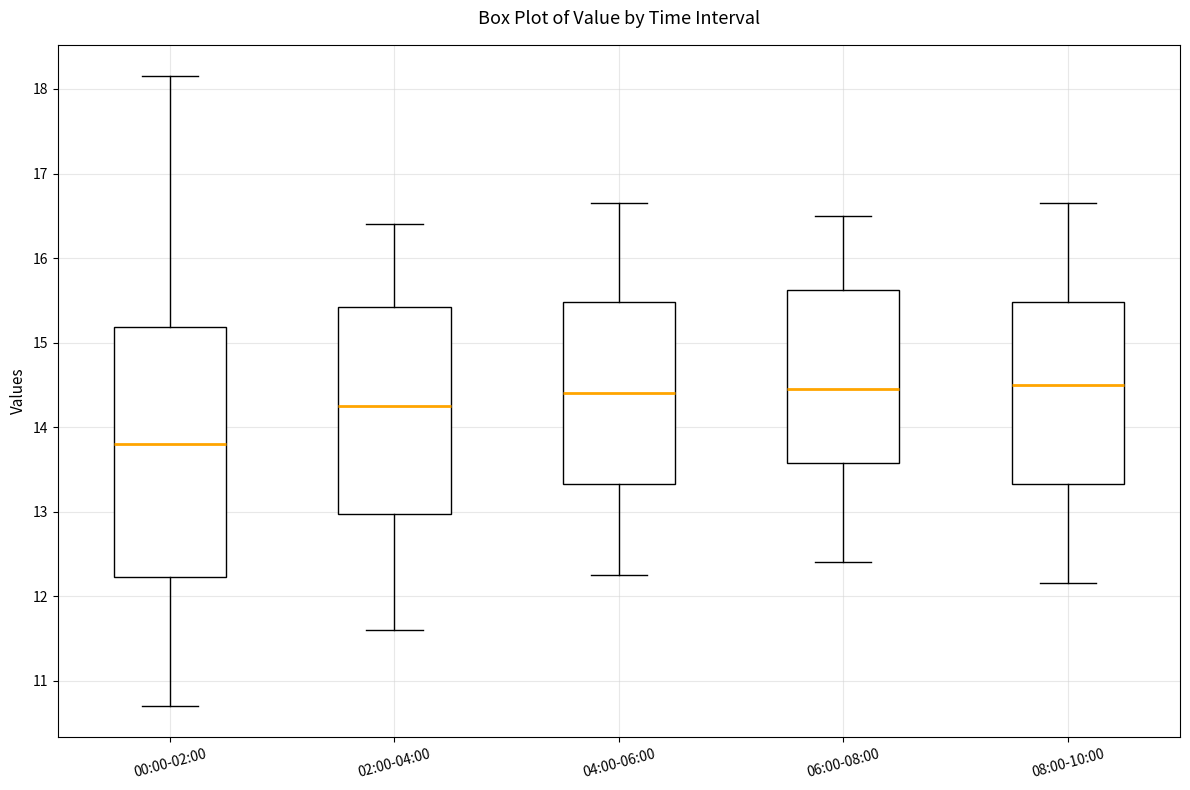

Reading left to right, transcribe this box plot: for each box, give where its median line is, the range the box spans, and where its two whiskers end, as read against the y-axis. The values are not printed on the chart, so give them approximately, as read against the axis.

00:00-02:00: median 13.8, box 12.2 to 15.2, whiskers 10.7 to 18.2
02:00-04:00: median 14.3, box 13.0 to 15.4, whiskers 11.6 to 16.4
04:00-06:00: median 14.4, box 13.3 to 15.5, whiskers 12.3 to 16.7
06:00-08:00: median 14.5, box 13.6 to 15.6, whiskers 12.4 to 16.5
08:00-10:00: median 14.5, box 13.3 to 15.5, whiskers 12.2 to 16.7